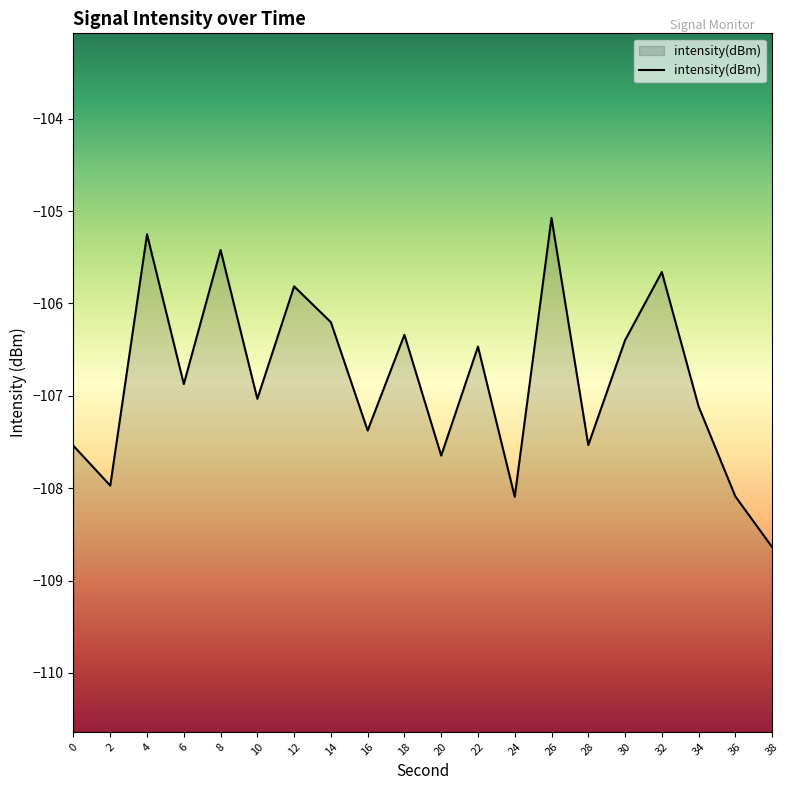

What is the difference between the values at 10 and 16?

0.3